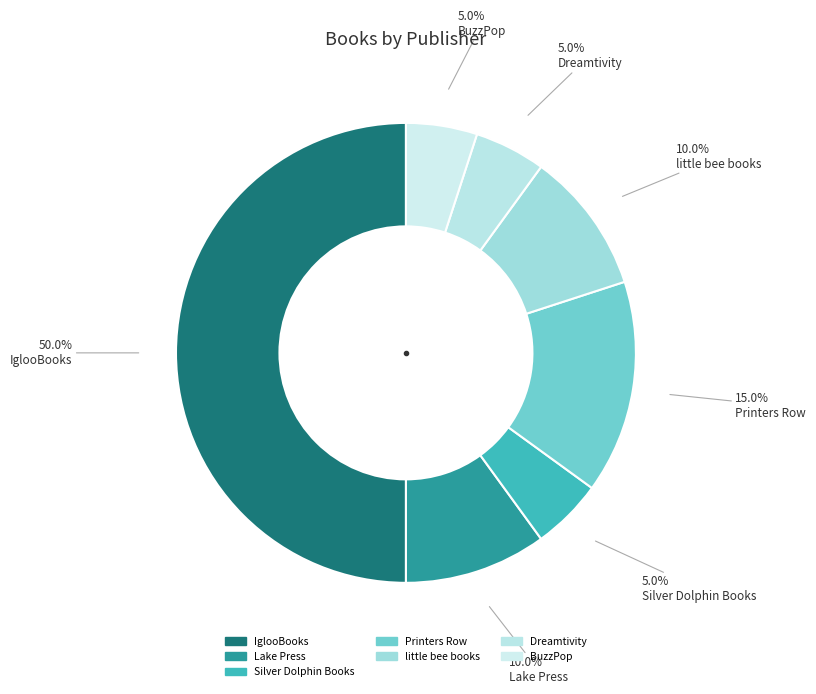

How many segments does this pie chart have?

7